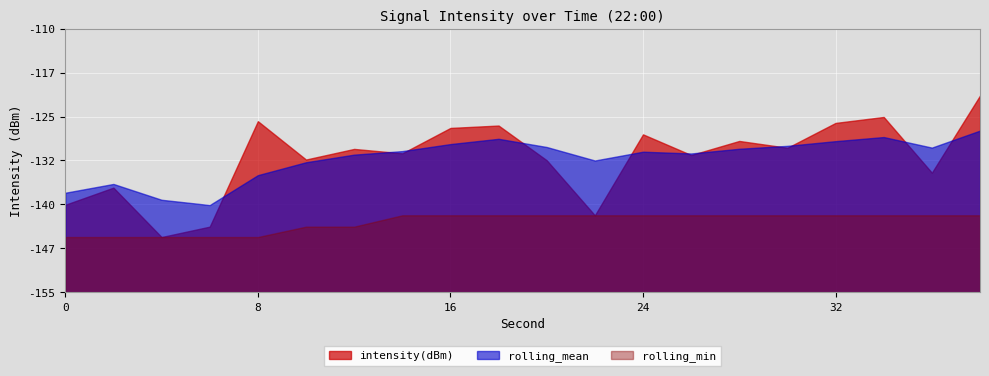

True or false: rolling_min and rolling_mean intersect in this chart.

False